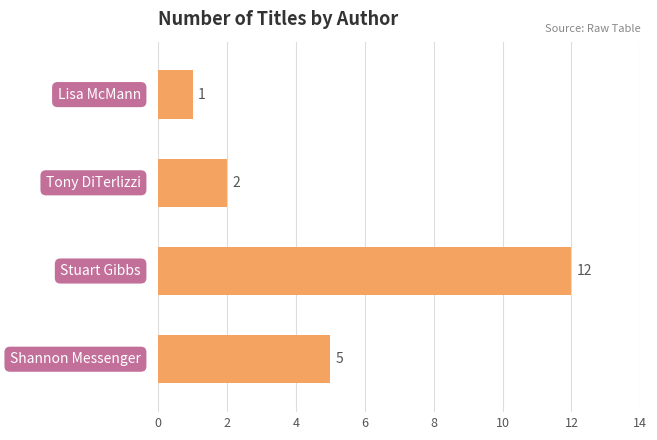

Does the chart contain stacked bars?

No